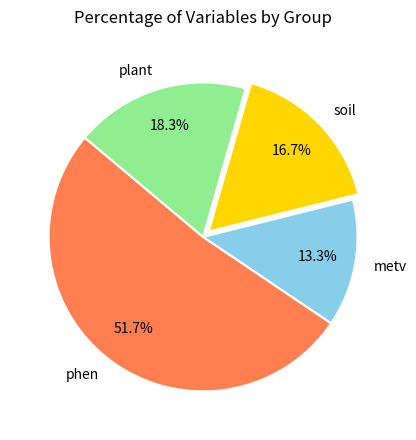

Approximately how many times larger is the value at plant compared to soil?

1.1